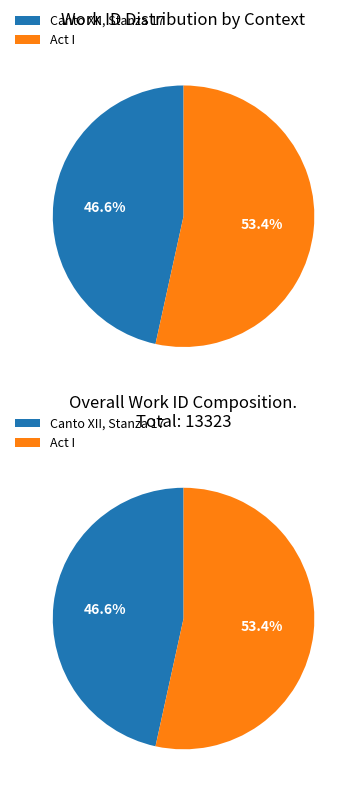

What is the majority slice?

Act I